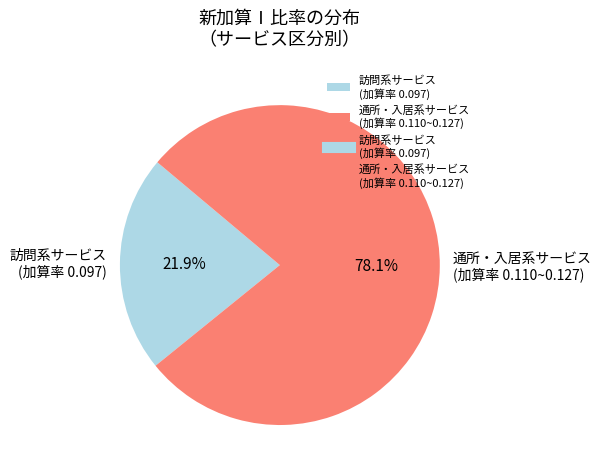

Is there a majority slice in this chart?

Yes